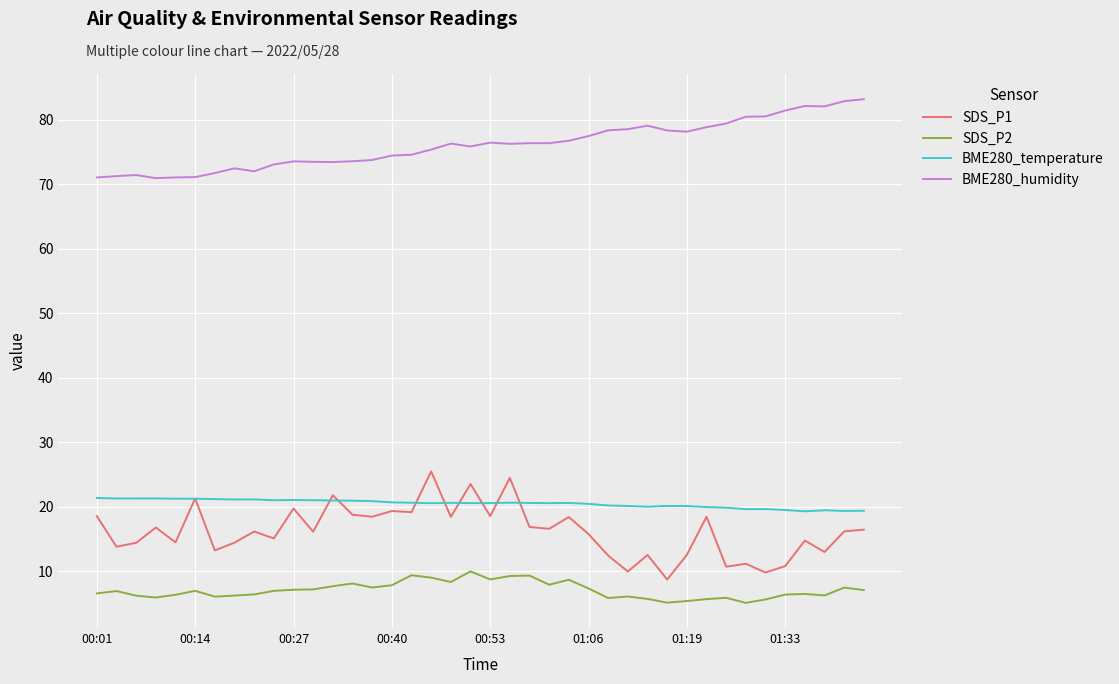

True or false: SDS_P1 and BME280_humidity cross at least once.

False